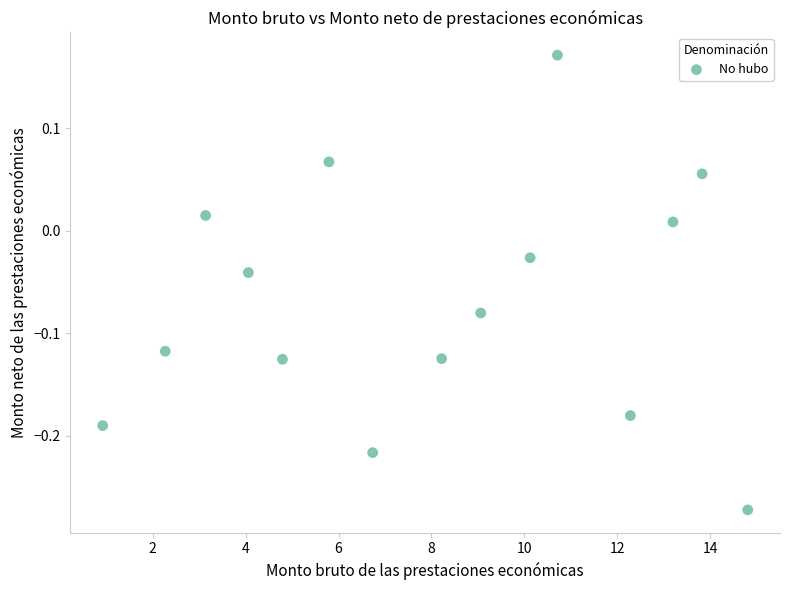

What is the range of X values (max minus min)?

13.9